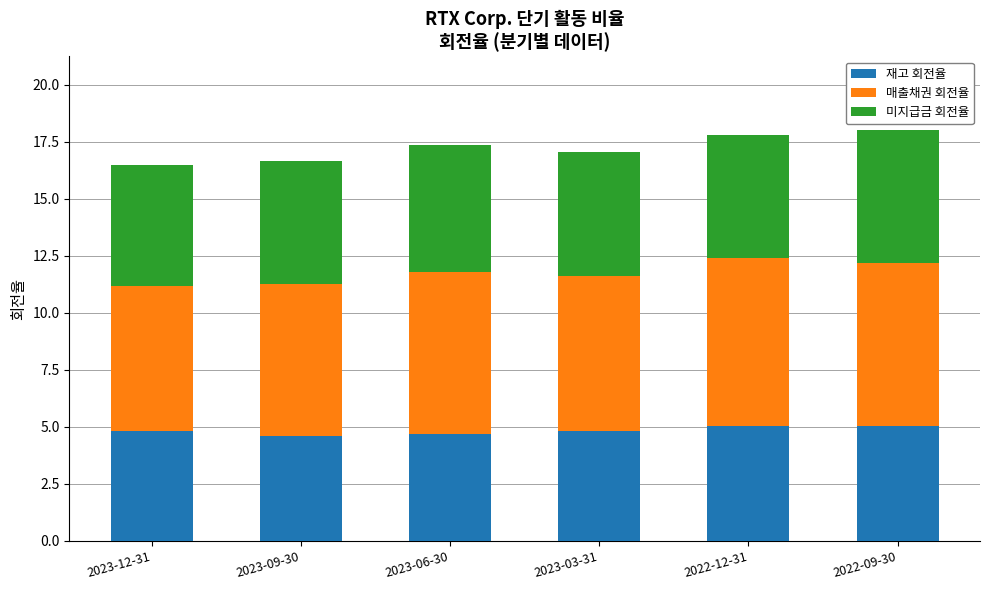

What is the minimum value for 재고 회전율?

4.6